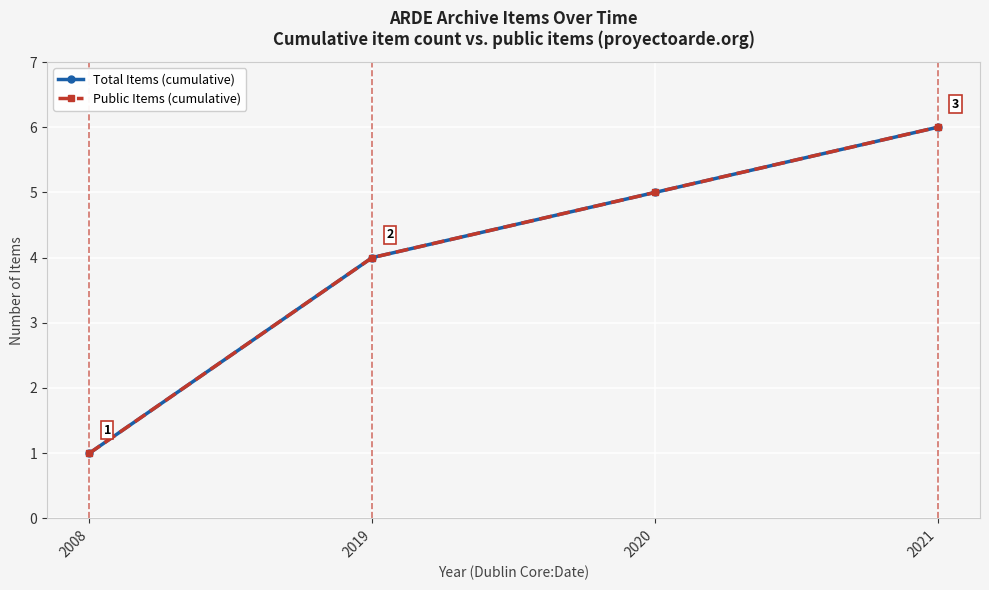

True or false: Public Items (cumulative) and Total Items (cumulative) intersect in this chart.

False